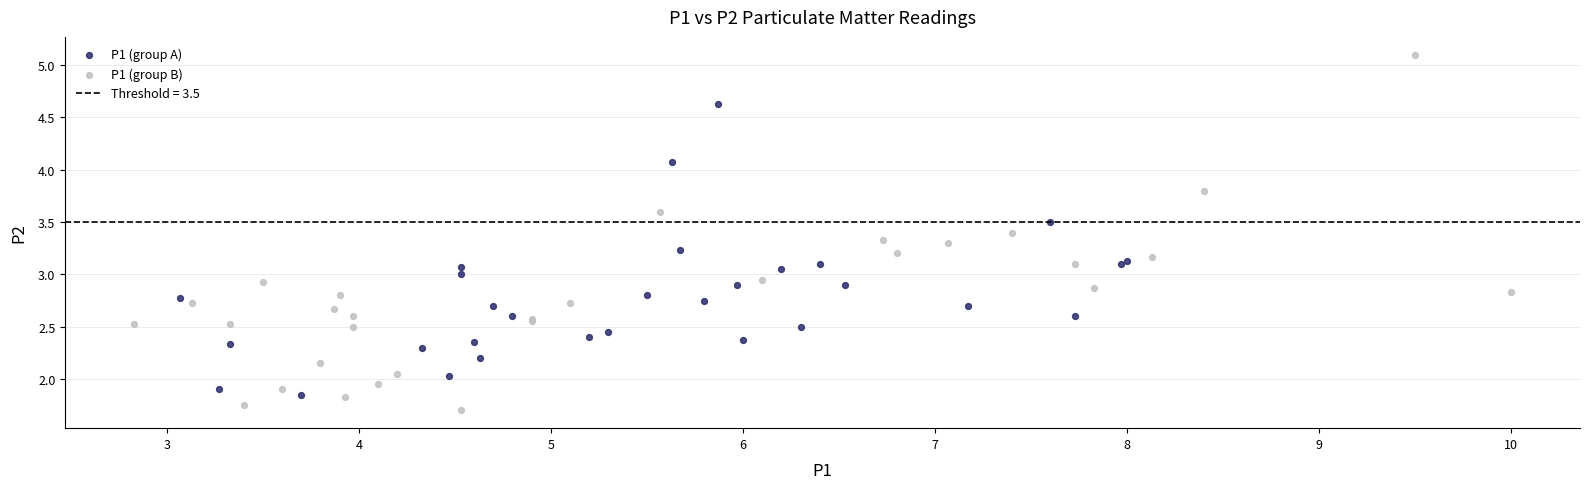

Which series reaches the minimum Y coordinate?

P1 (group B)